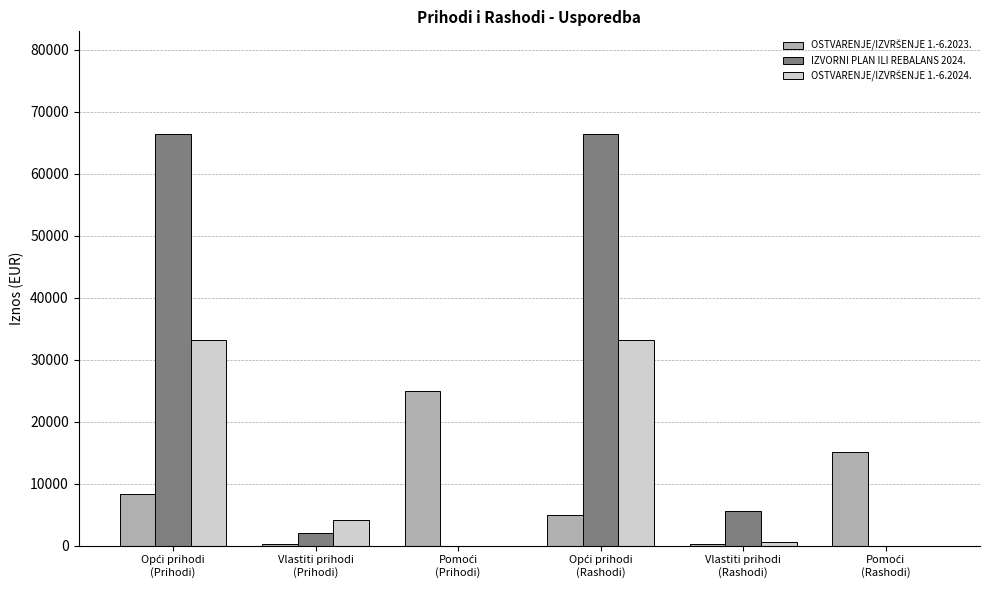

What is the greatest value displayed?

66364.0